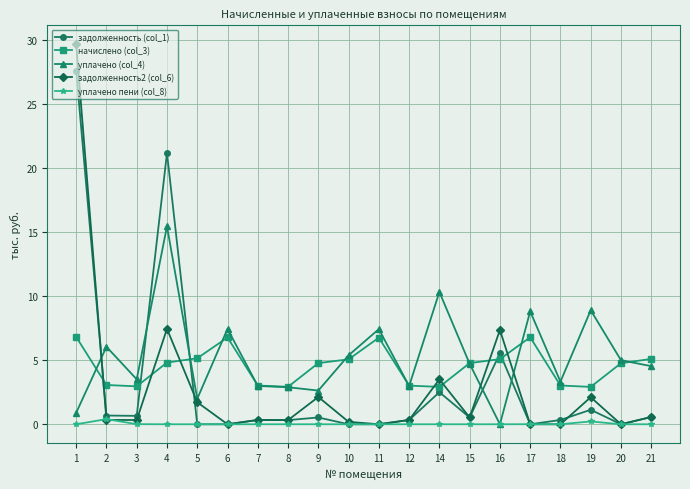

True or false: задолженность (col_1) has more than 1 interior local peaks.

True